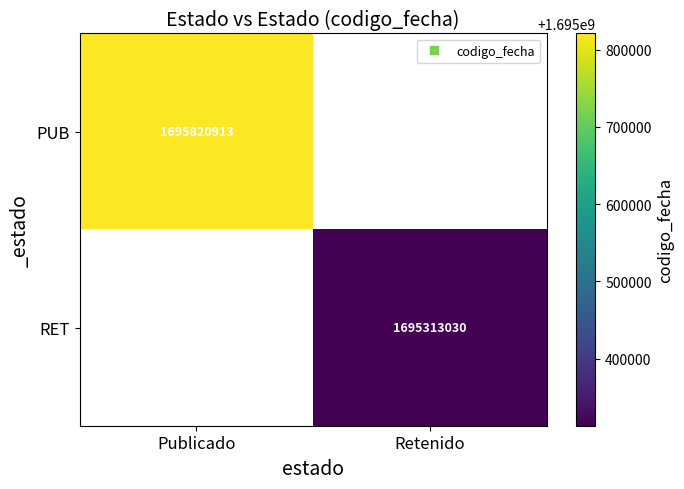

At which label does RET reach its peak?

Publicado